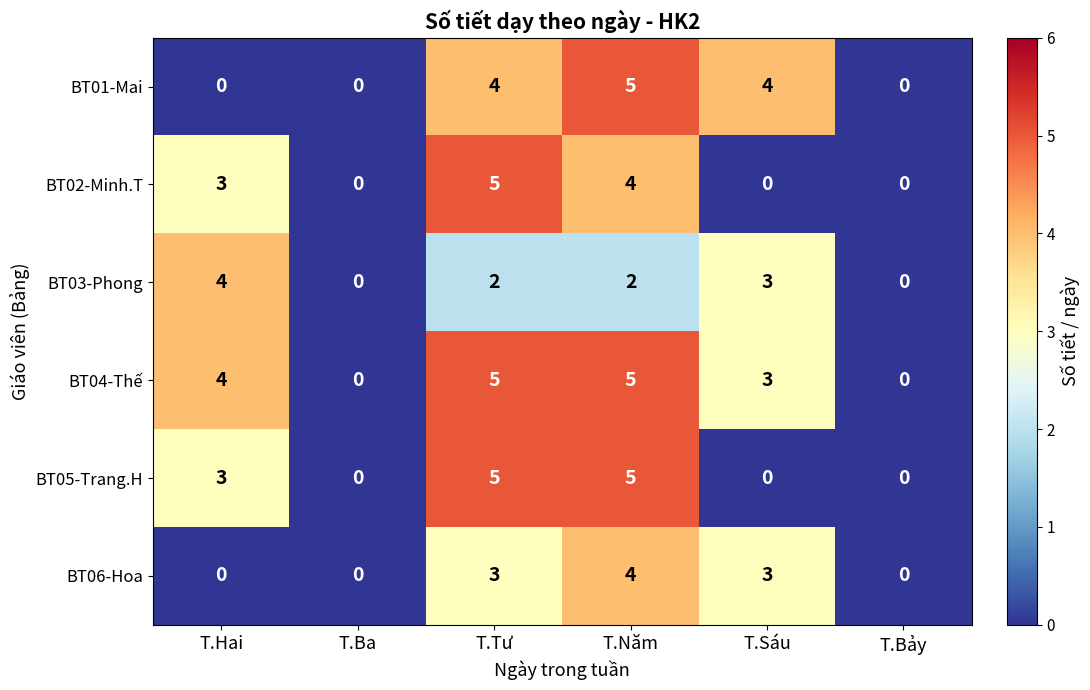

At how many categories does at least one series exceed 2?

4